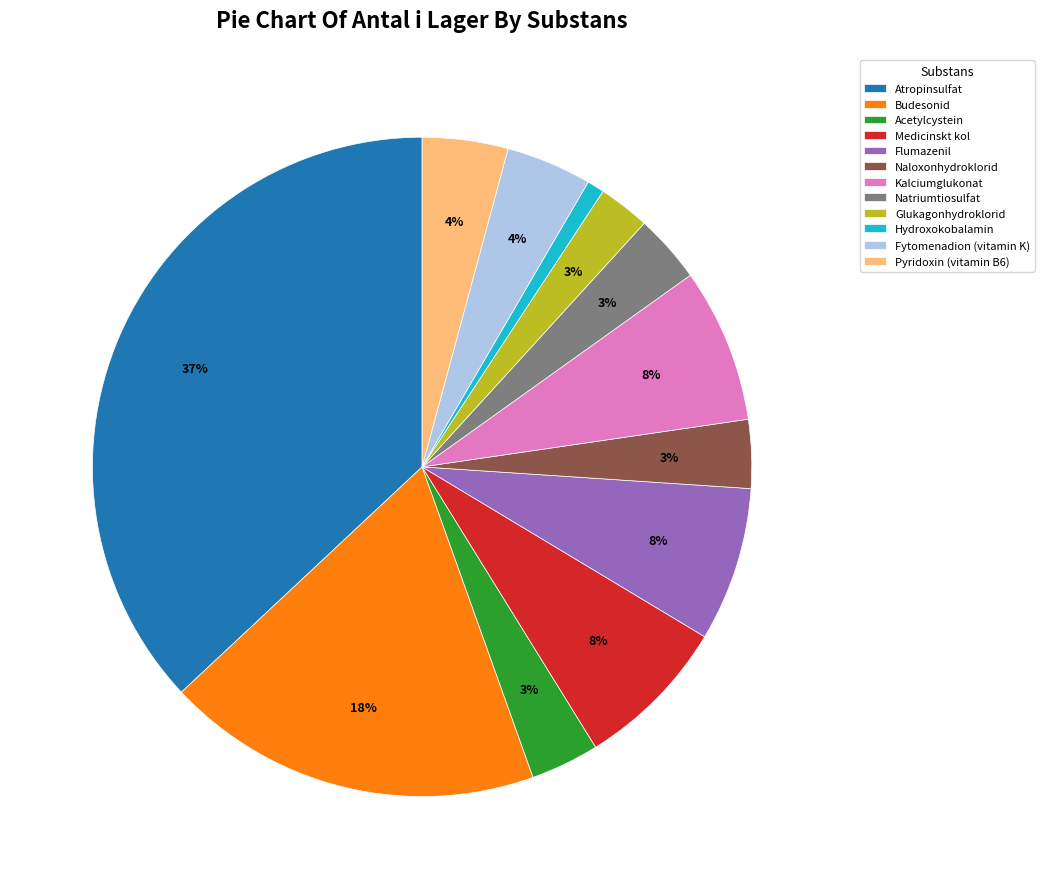

To the nearest percent, what portion does Natriumtiosulfat represent?

3%